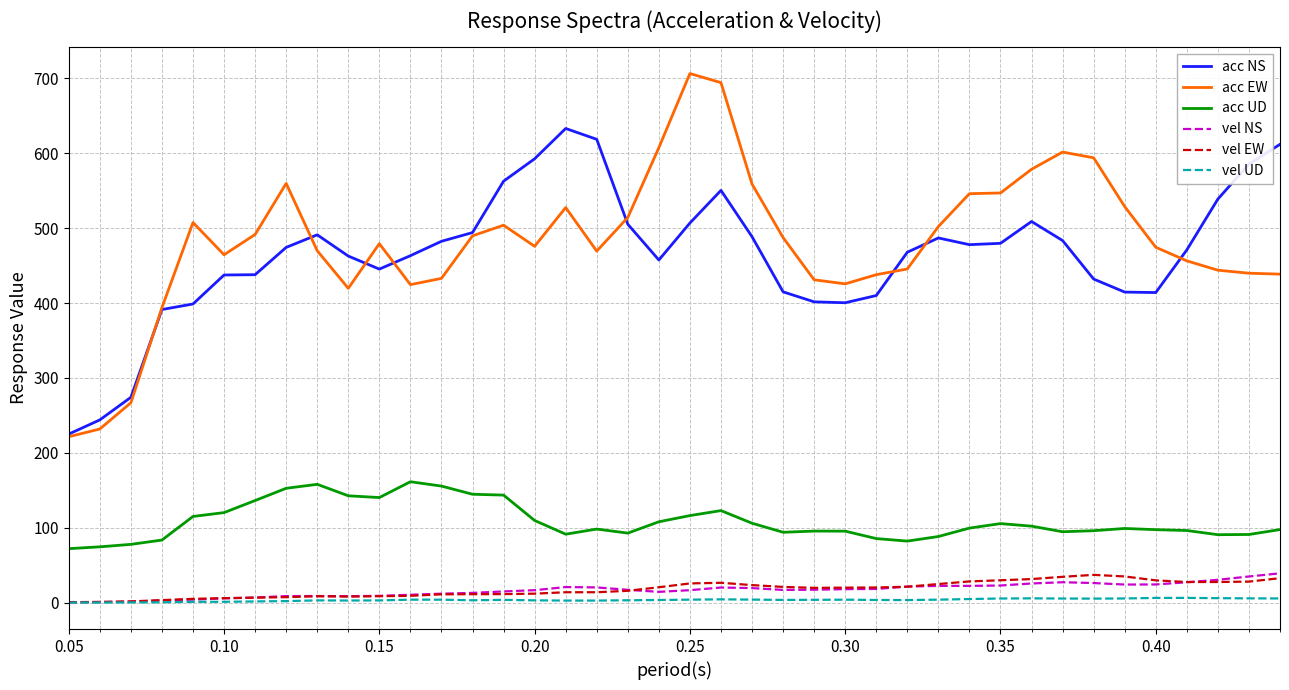

Count the number of data series in this chart.

6